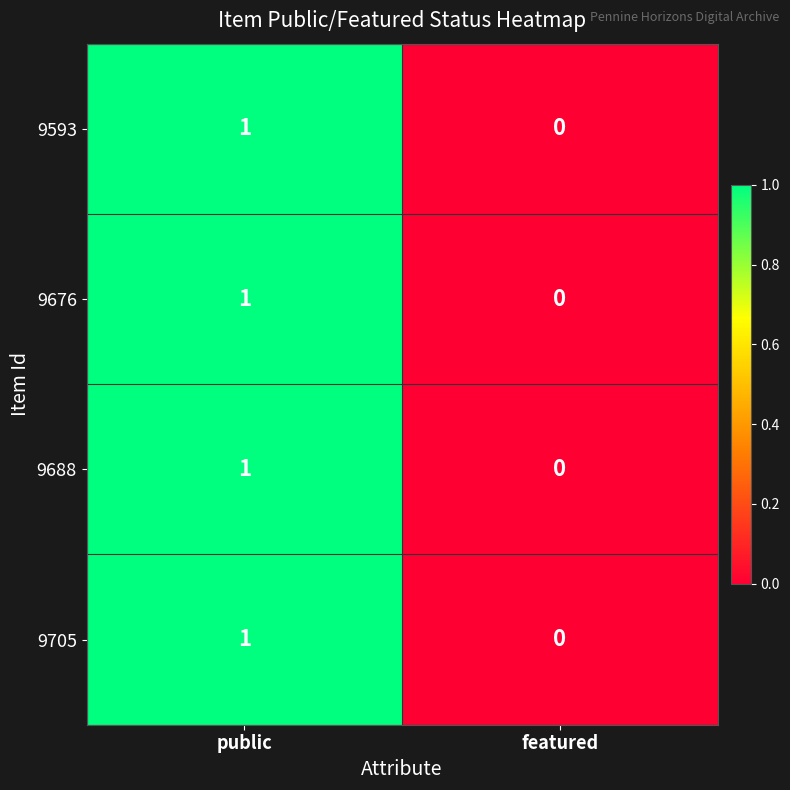

At which label is 9705 closest to 0?

featured